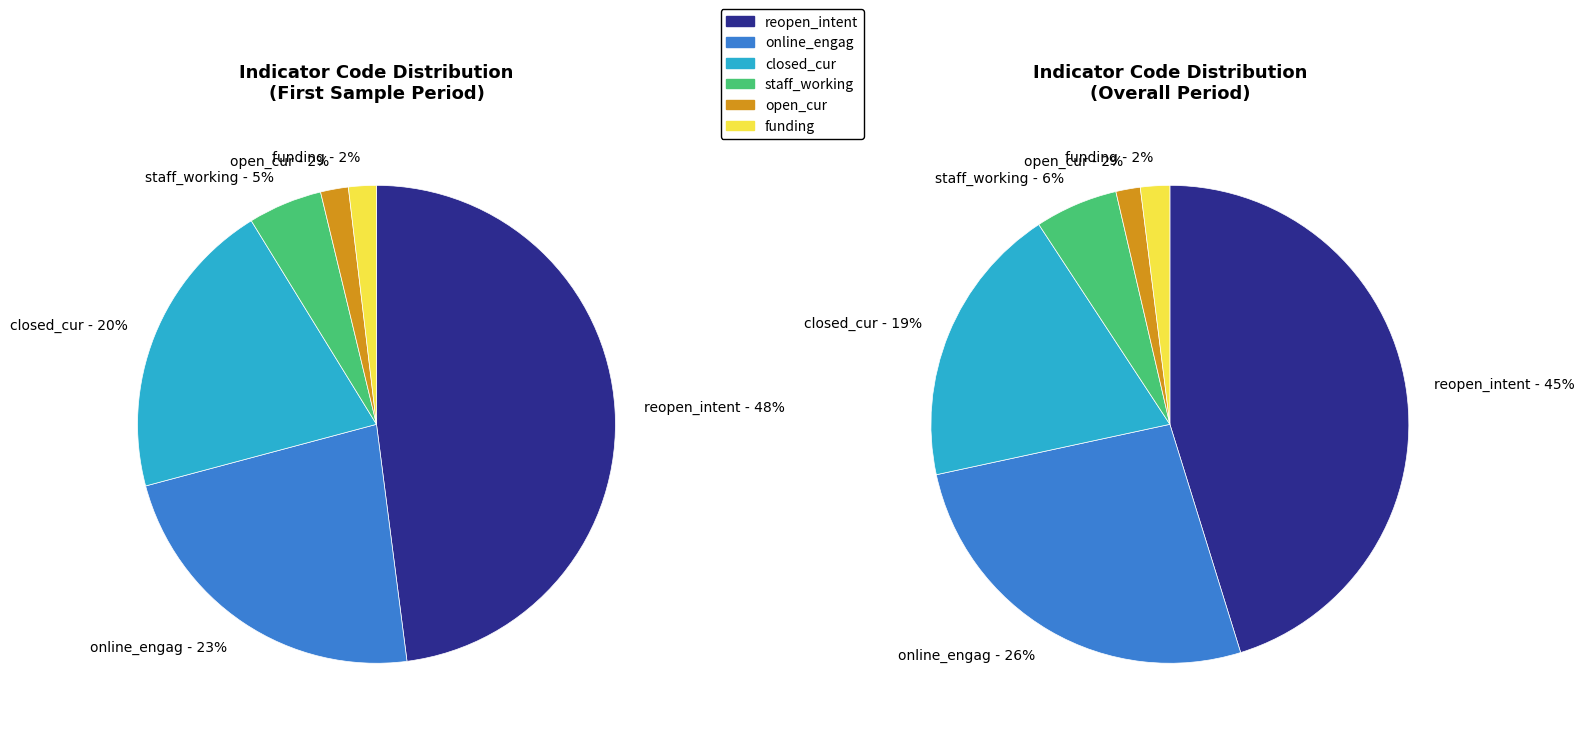

Which slice is the largest?

reopen_intent